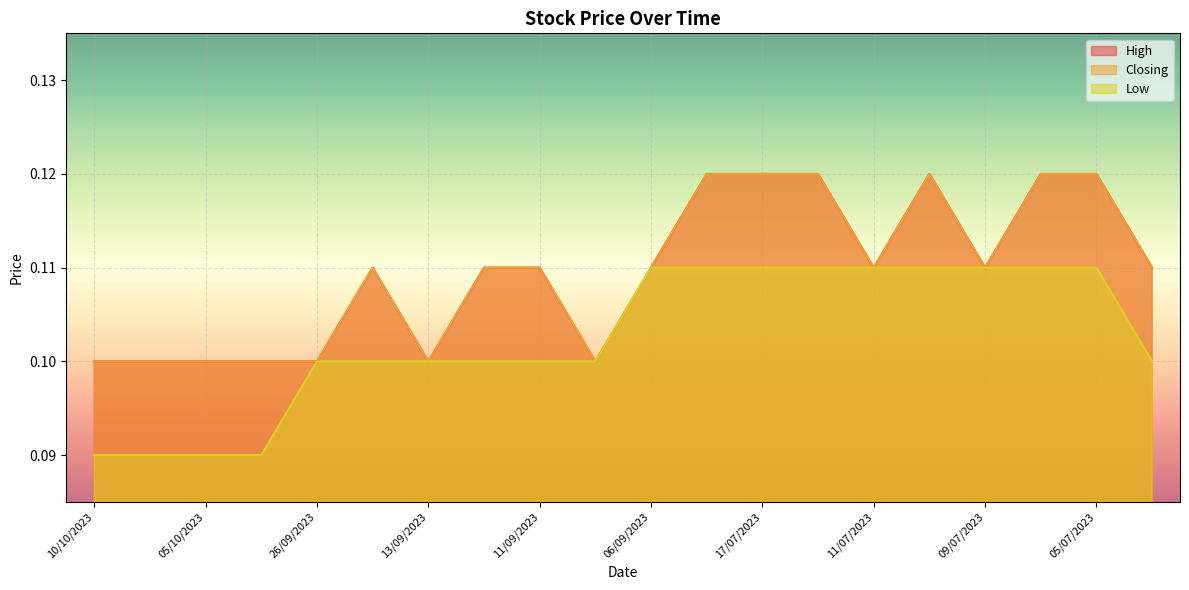

Rank the series at 13/09/2023 from lowest to highest value.

High, Closing, Low